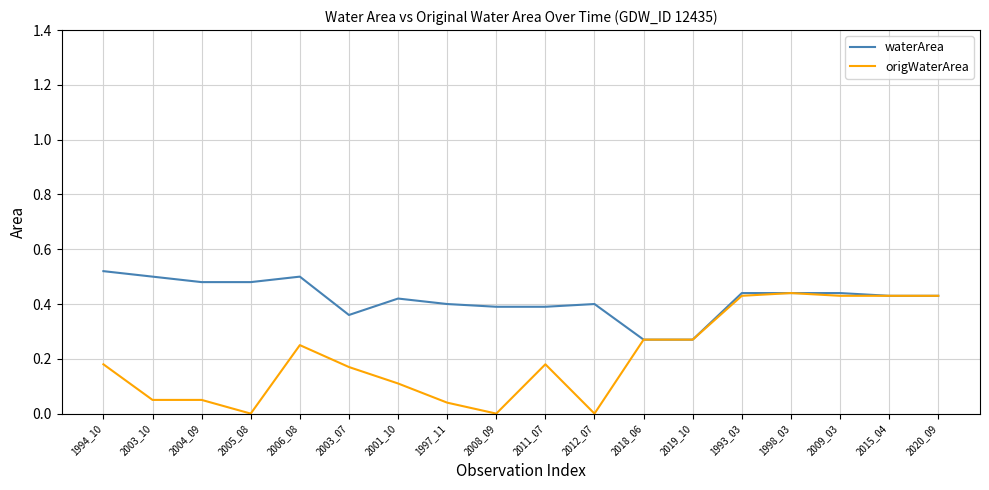

Is this an area chart (filled region under the line)?

No